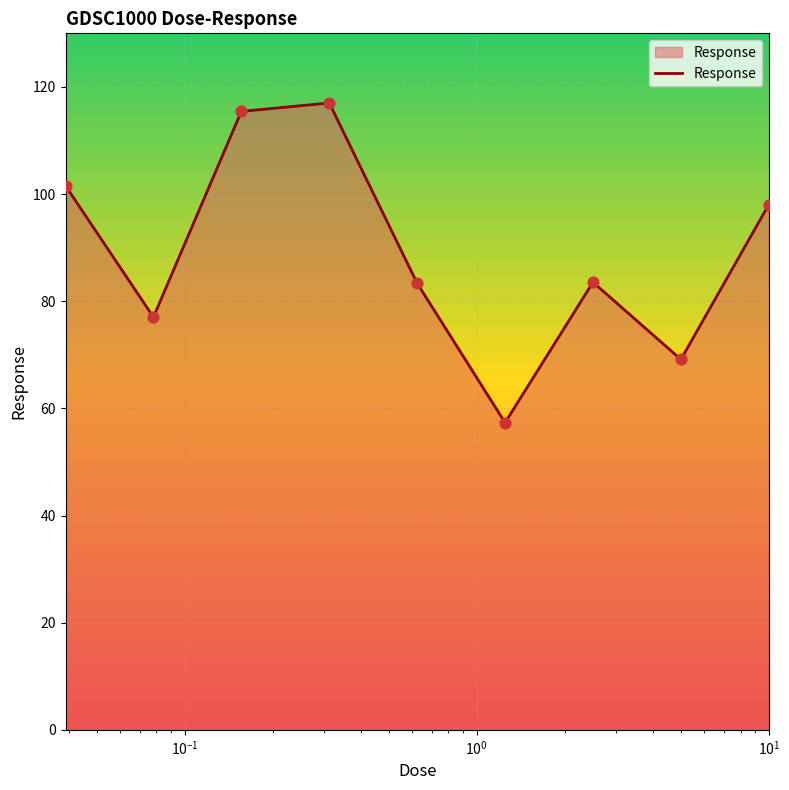

What is the smallest value displayed?

57.3